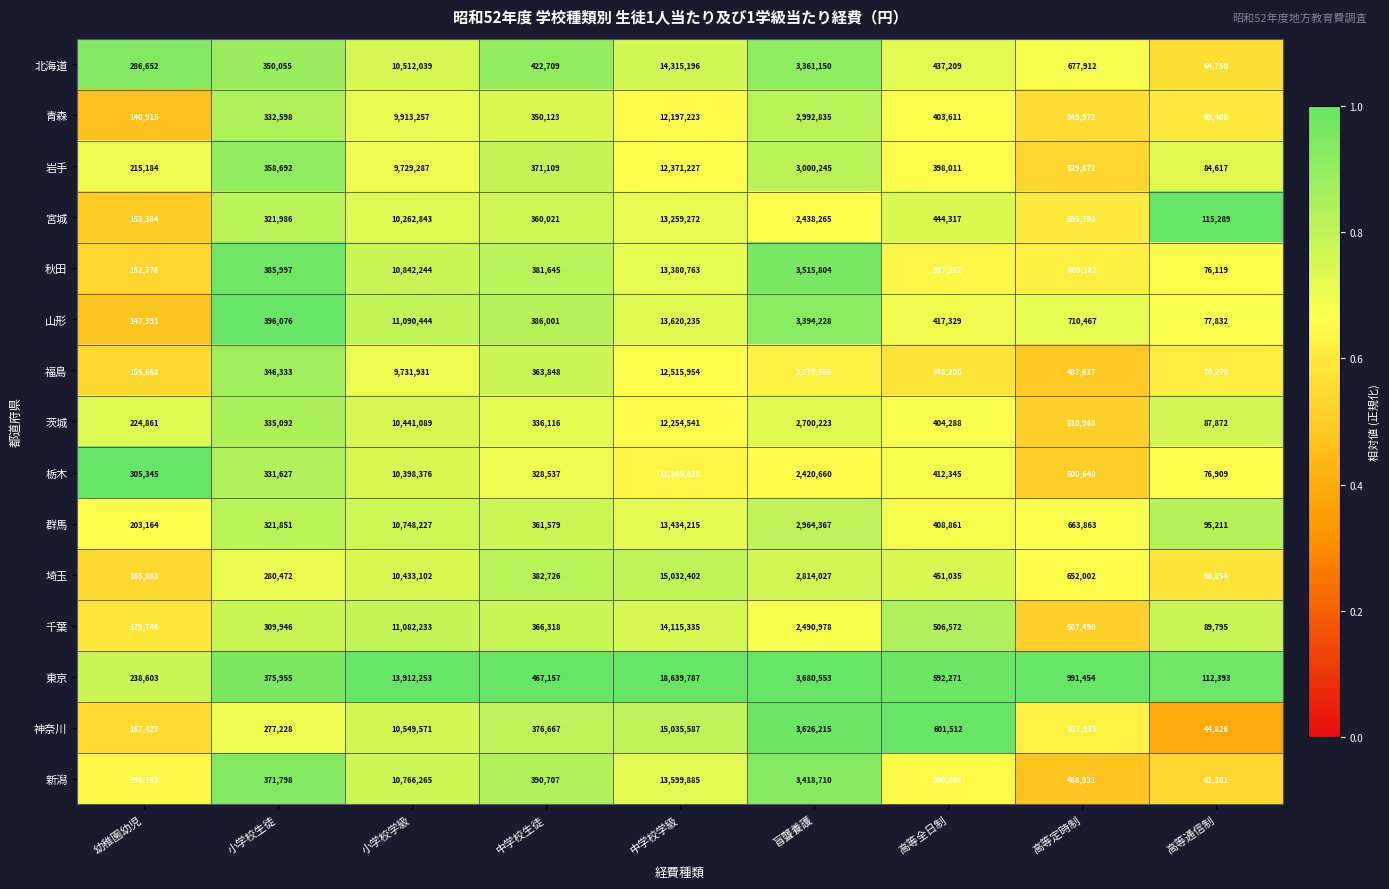

At which label is 新潟 closest to 6830583?

盲聾養護